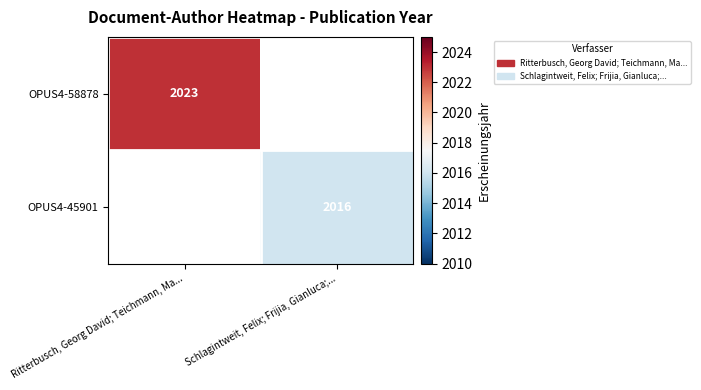

How many distinct data groups are displayed?

2